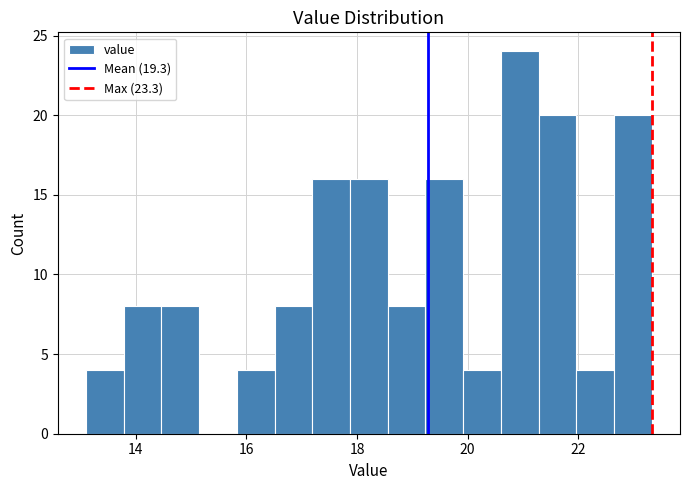

Read against the x-axis, roughly where is the centre of the tallest bar?

21.0